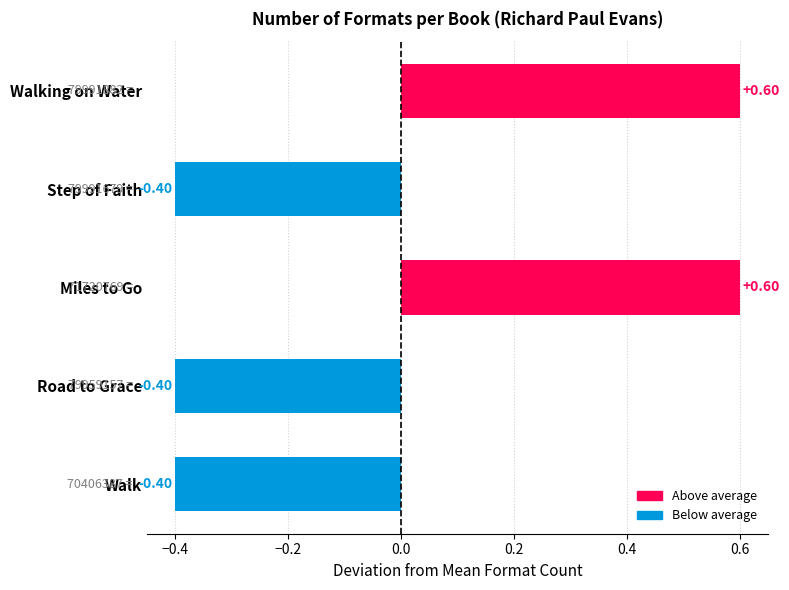

What is the label of the 3rd bar from the top?

Miles to Go